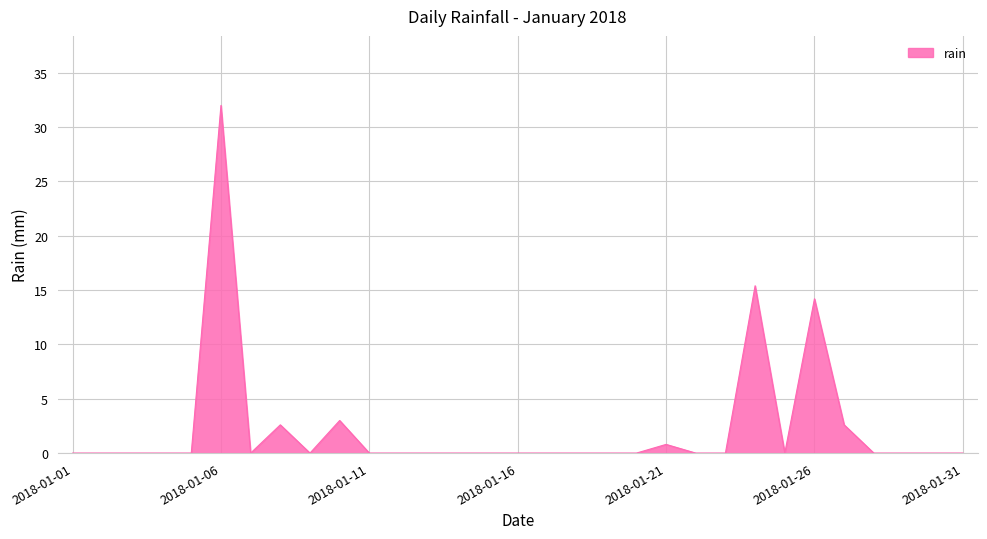

What is the maximum value shown in the chart?

32.0